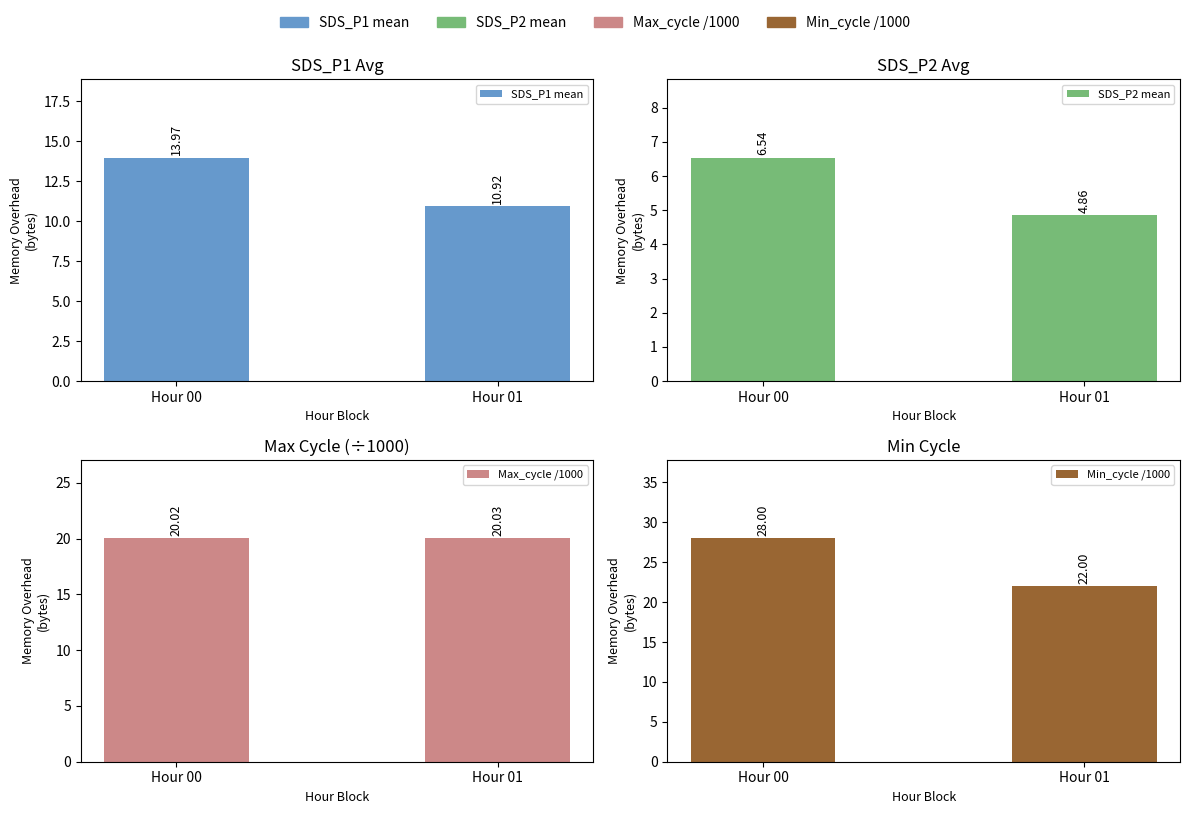

Is it true that SDS_P2 mean equals 1.5 at Hour 01?

False